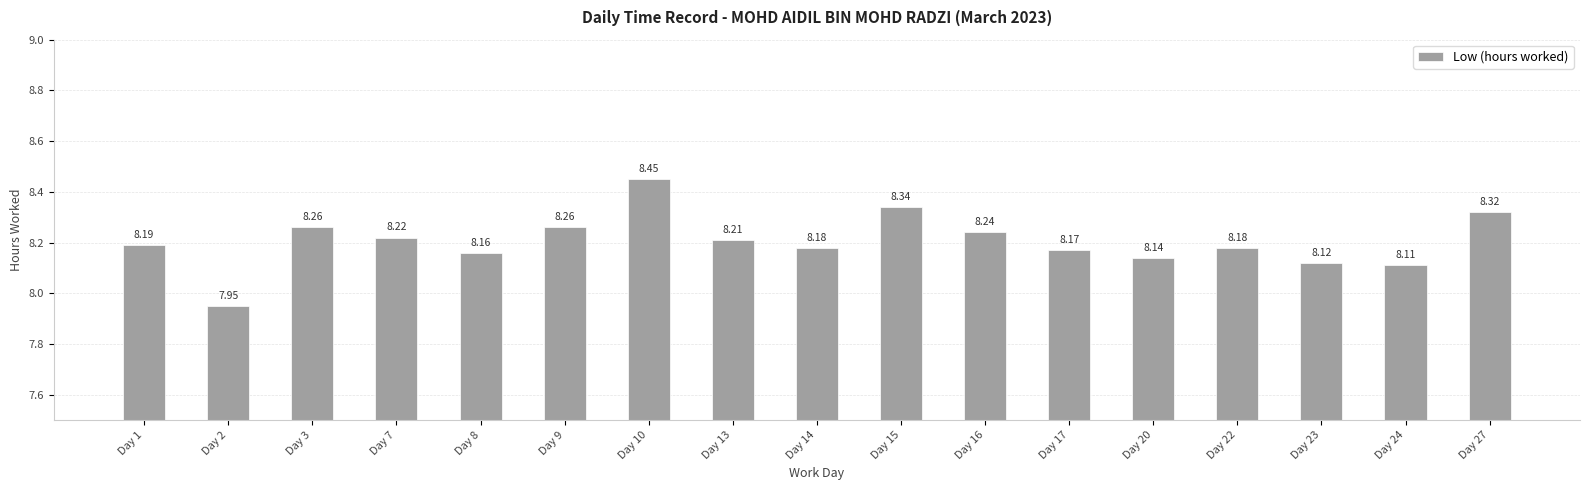

Which has a higher value, Day 13 or Day 22?

Day 13